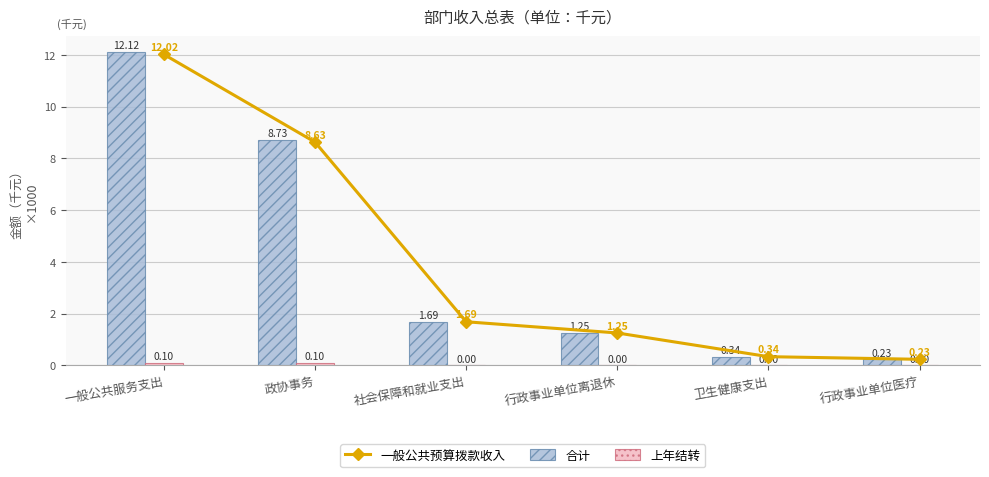

Reading left to right, transcribe all the data shown in this chart.

一般公共预算拨款收入: 12.0	8.6	1.7	1.3	0.3	0.2
合计: 12.1	8.7	1.7	1.3	0.3	0.2
上年结转: 0.1	0.1	0.0	0.0	0.0	0.0